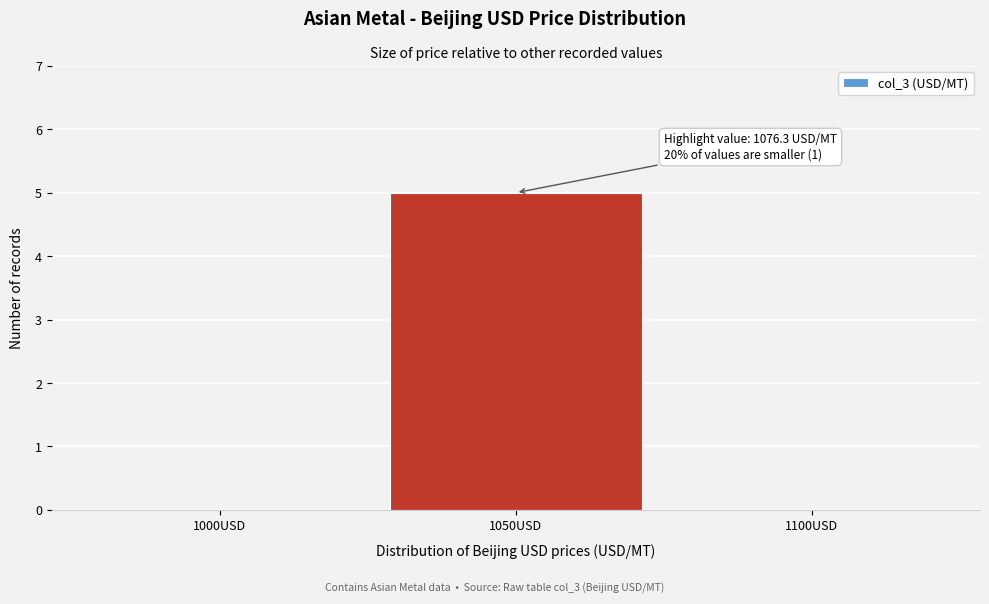

Reading left to right, extract all data points from this chart.

1000USD=0	1050USD=5	1100USD=0